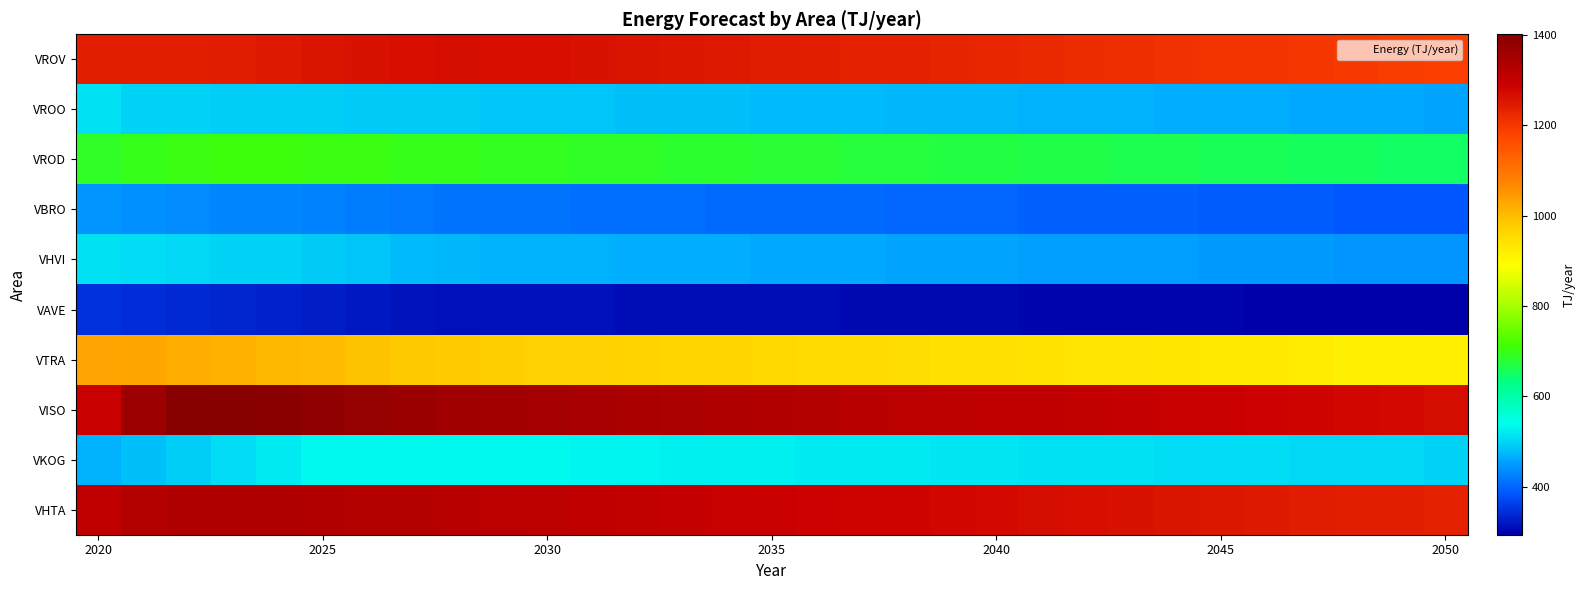

Rank the series by their maximum value, from lowest to highest.

VAVE, VBRO, VROO, VHVI, VKOG, VROD, VTRA, VROV, VHTA, VISO